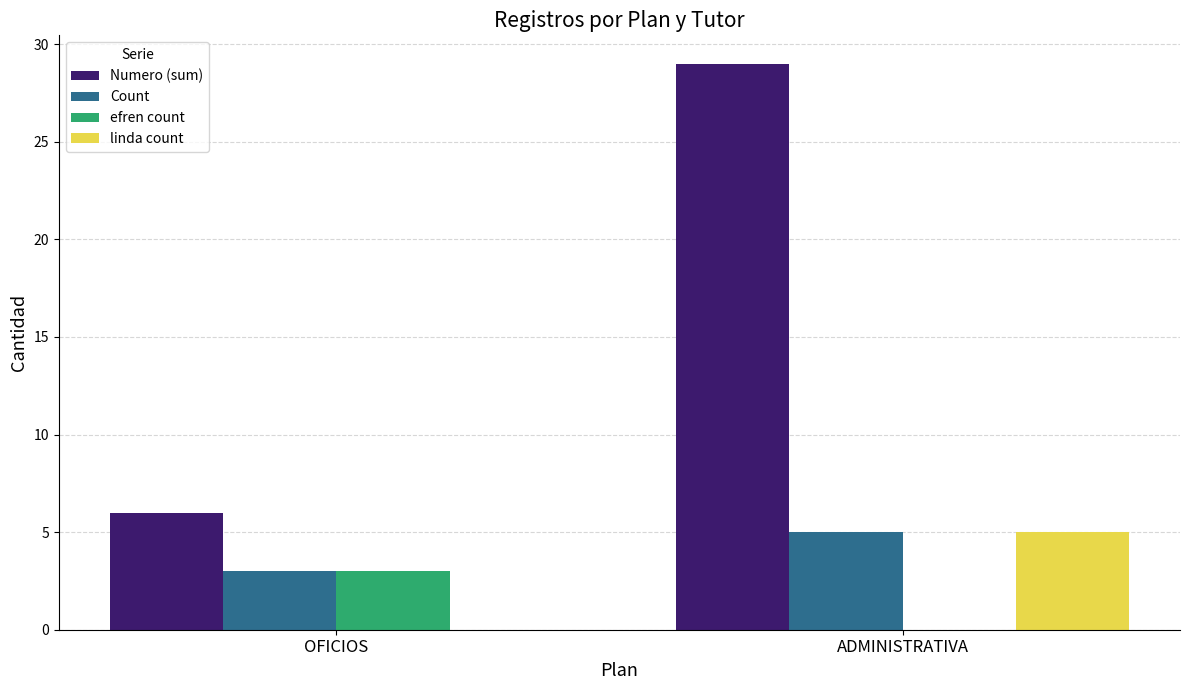

Reading right to left, list all the values displayed in this chart.

Numero (sum): ADMINISTRATIVA=29	OFICIOS=6
Count: ADMINISTRATIVA=5	OFICIOS=3
efren count: ADMINISTRATIVA=0	OFICIOS=3
linda count: ADMINISTRATIVA=5	OFICIOS=0